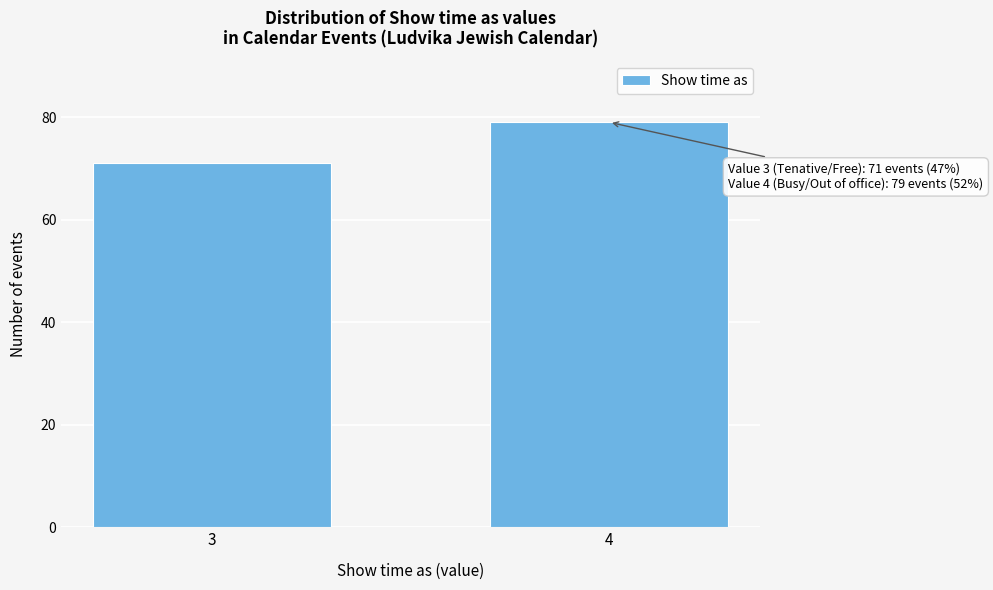

Reading right to left, what are all the values shown in this chart?

79	71